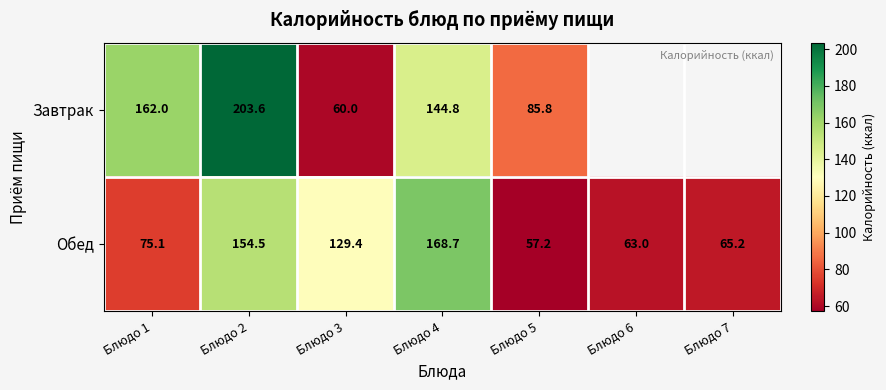

True or false: Обед has a value of 75.1 at Блюдо 1.

True